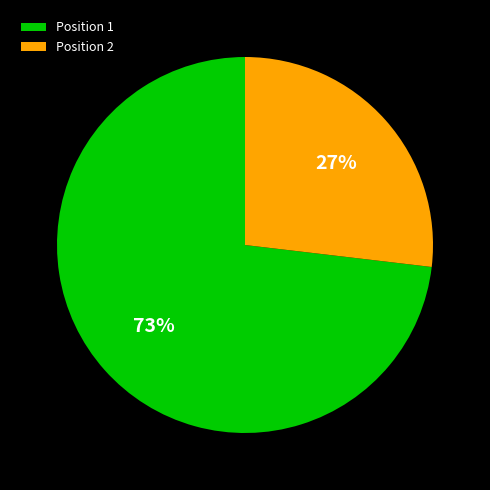

Which category accounts for the majority?

Position 1